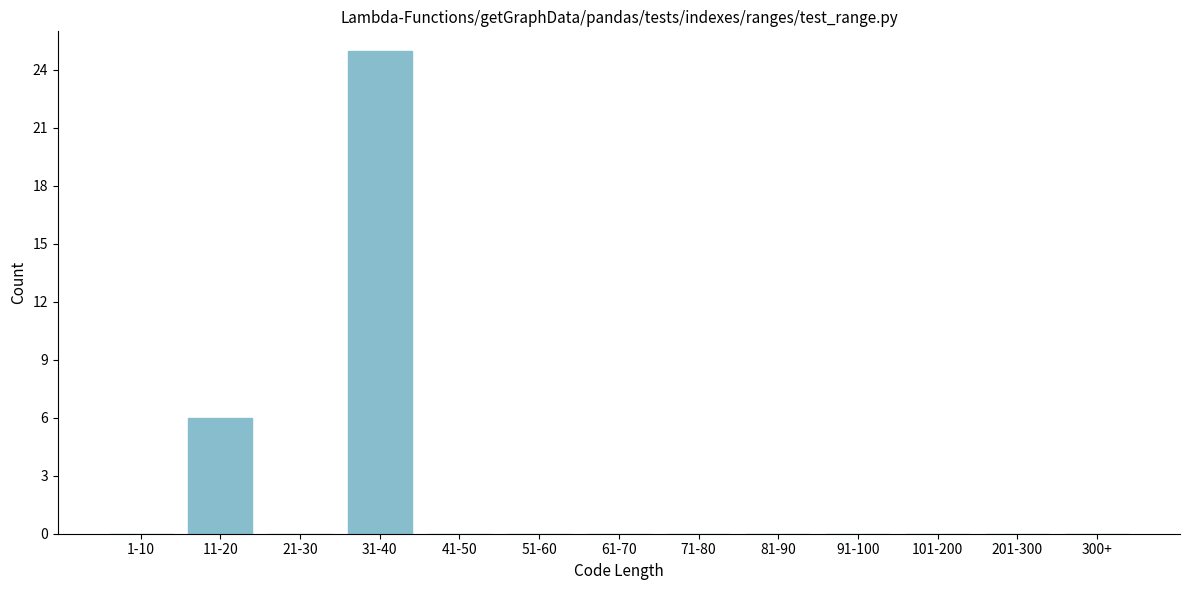

Reading left to right, extract all data points from this chart.

1-10=0	11-20=6	21-30=0	31-40=25	41-50=0	51-60=0	61-70=0	71-80=0	81-90=0	91-100=0	101-200=0	201-300=0	300+=0